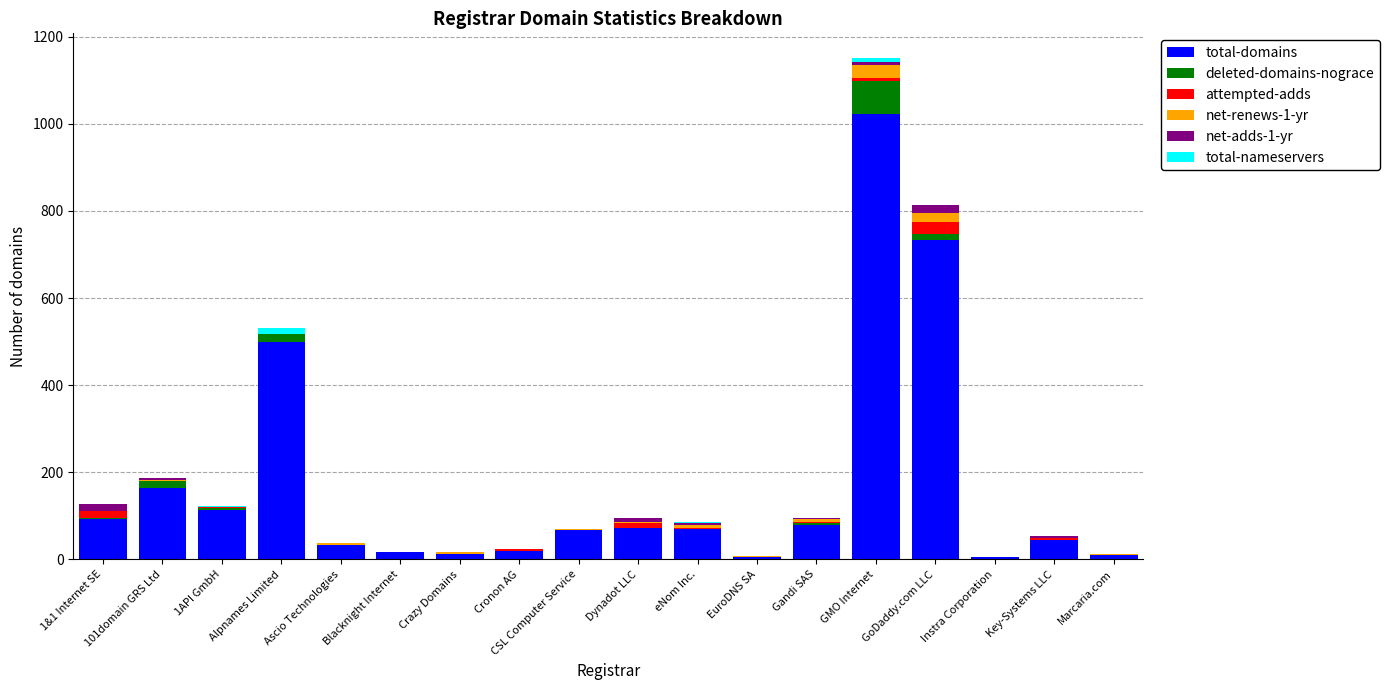

At which category is the sum across all series the highest?

GMO Internet